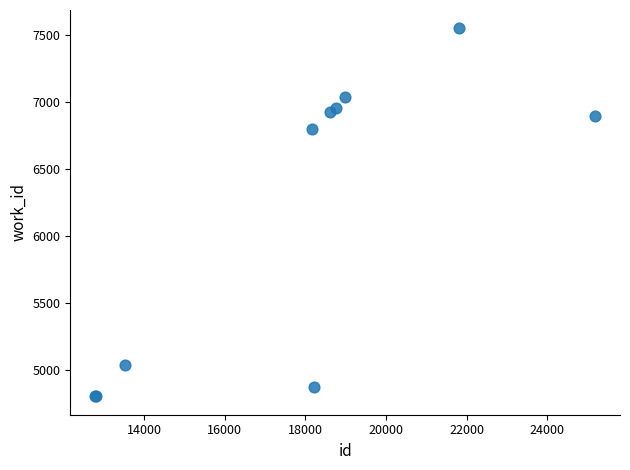

What Y value in the scatter plot is closest to 6174?

6797